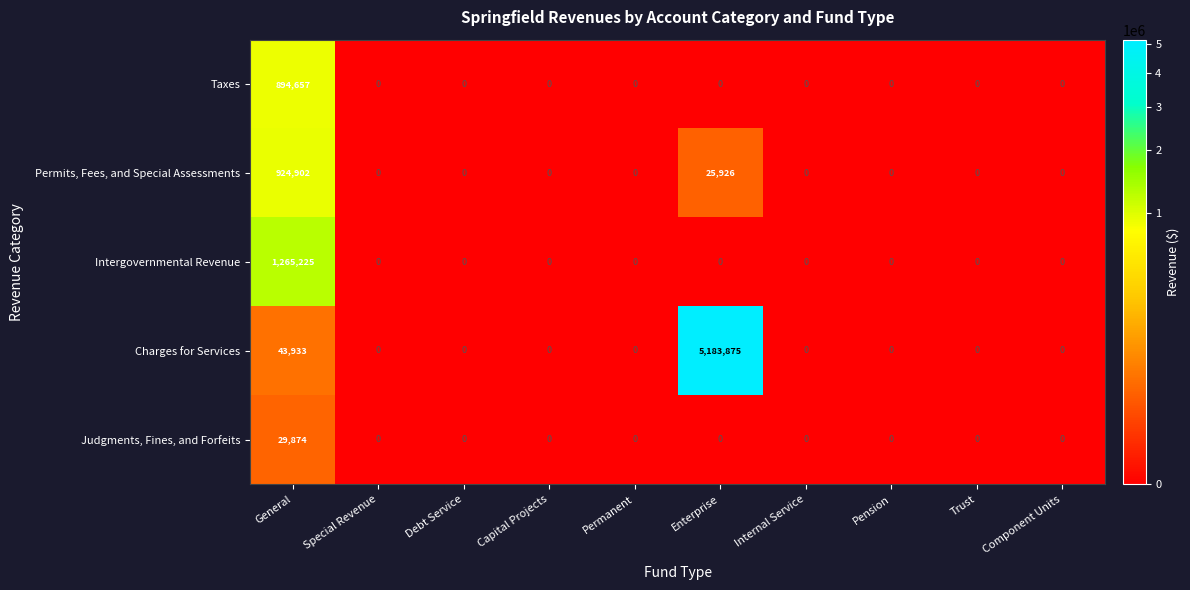

The value of Intergovernmental Revenue at Enterprise is 0. True or false?

True